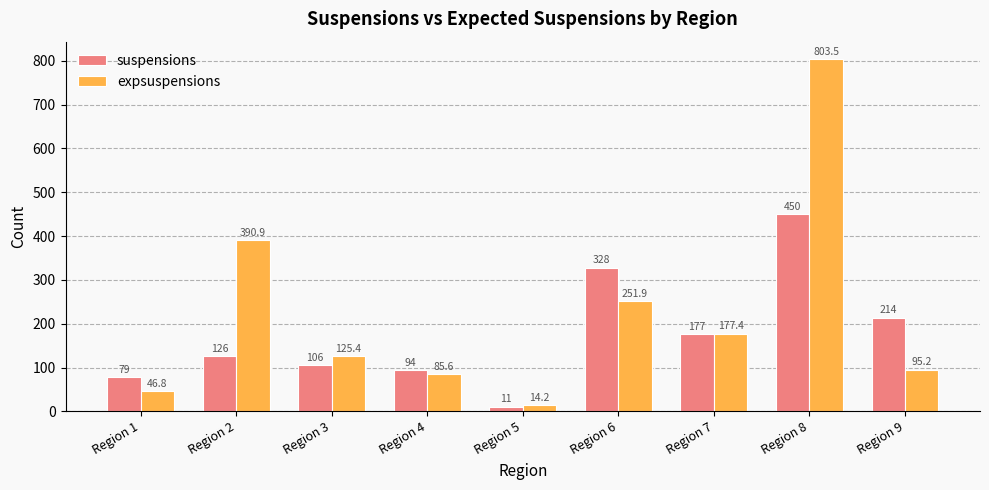

Reading left to right, what are all the values shown in this chart?

suspensions: 79.0	126.0	106.0	94.0	11.0	328.0	177.0	450.0	214.0
expsuspensions: 46.8	390.9	125.4	85.6	14.2	251.9	177.4	803.5	95.2